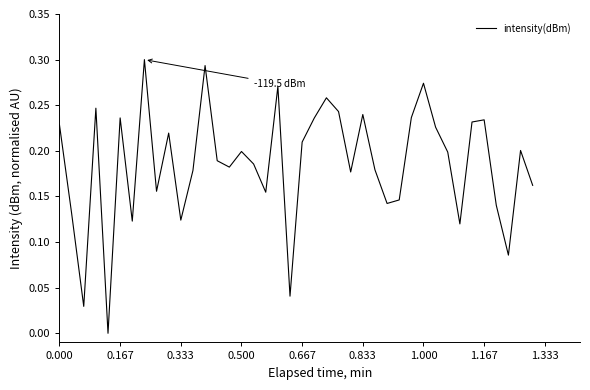

The value at 1.167 is 0.4. True or false?

False